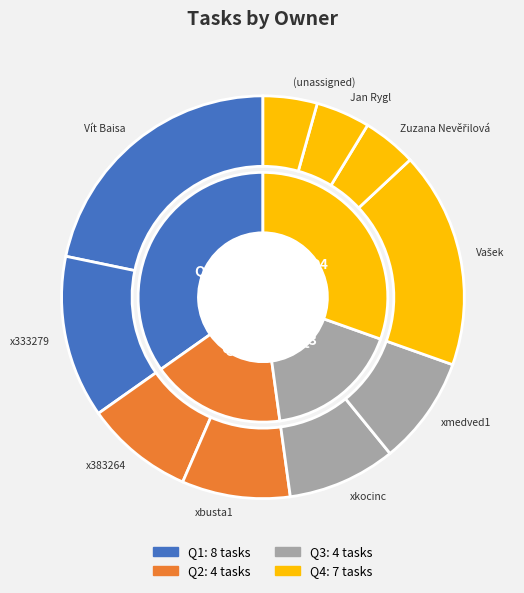

To the nearest percent, what percentage of the pie is Zuzana Nevěřilová?

4%